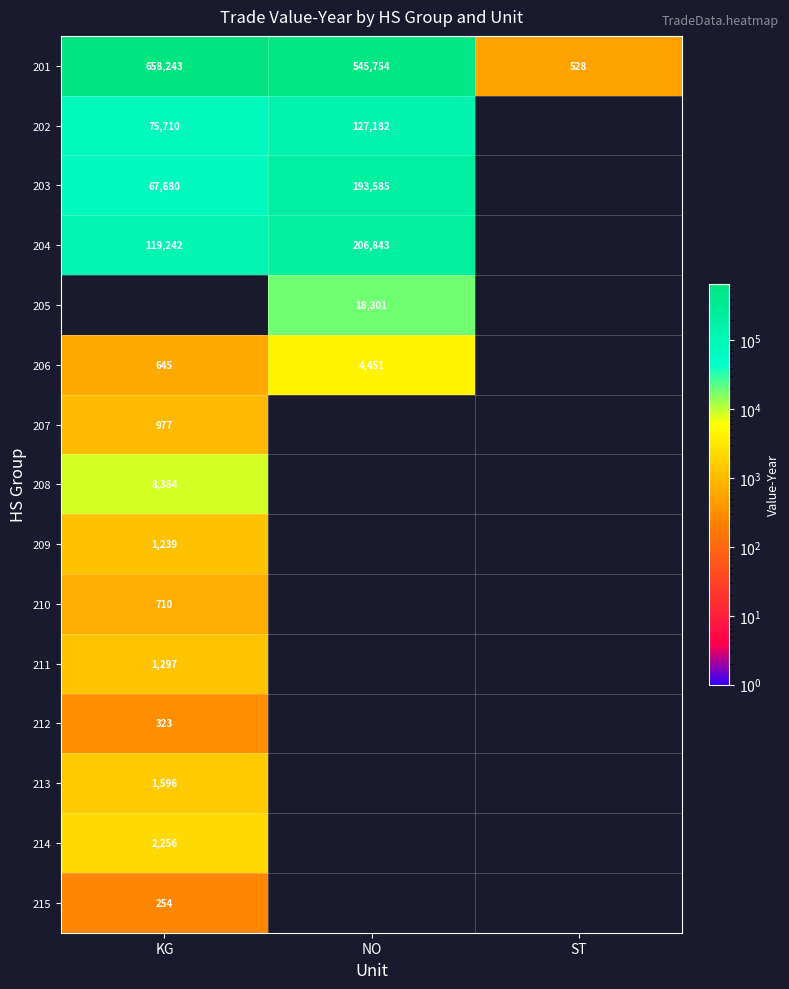

What is the difference between the 201 values at NO and ST?

545226